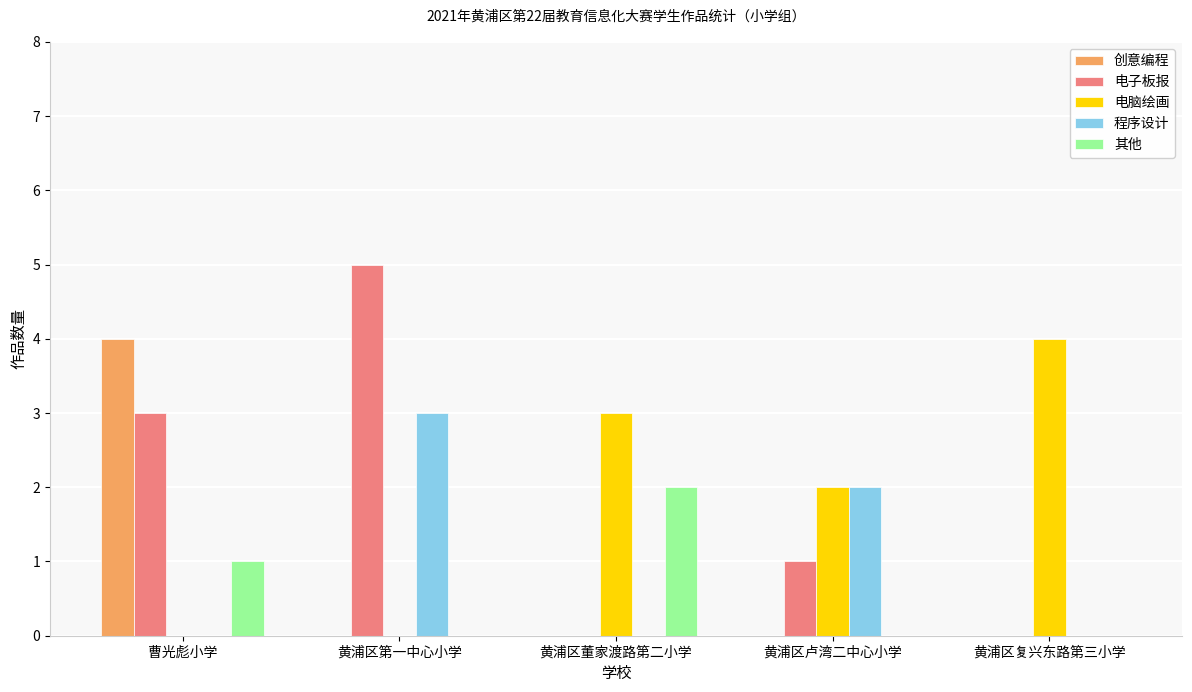

Which category has the highest value in the 创意编程 series?

曹光彪小学